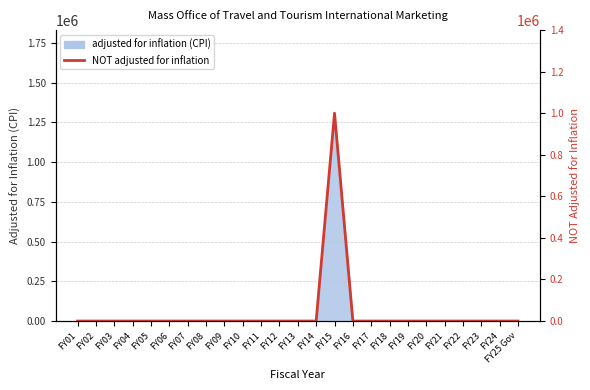

What is the label of the 23rd point from the left?

FY23